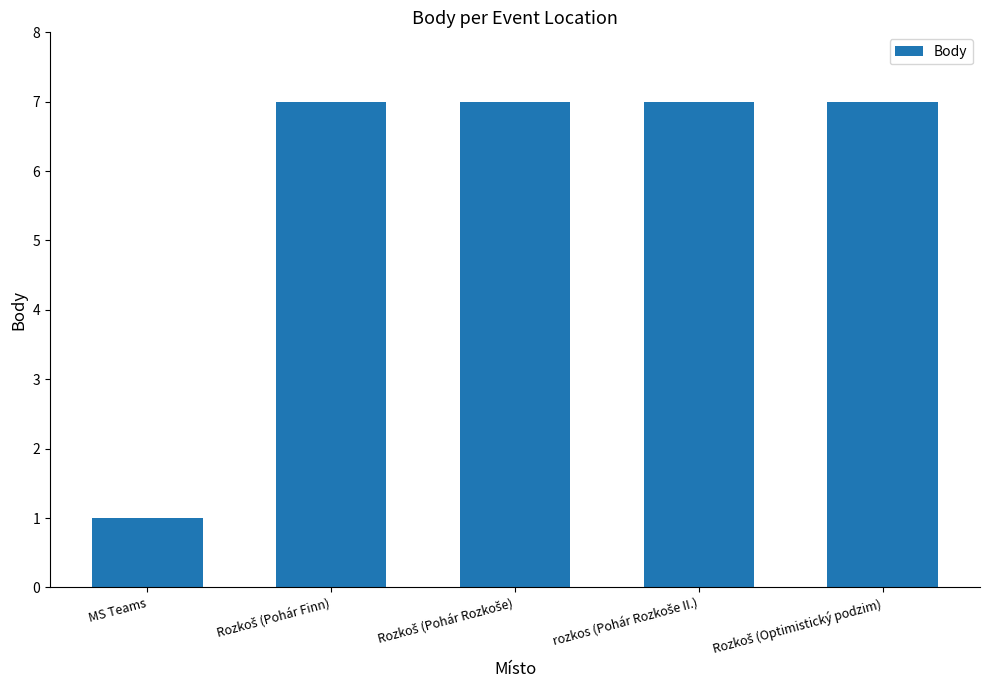

What is the greatest value displayed?

7